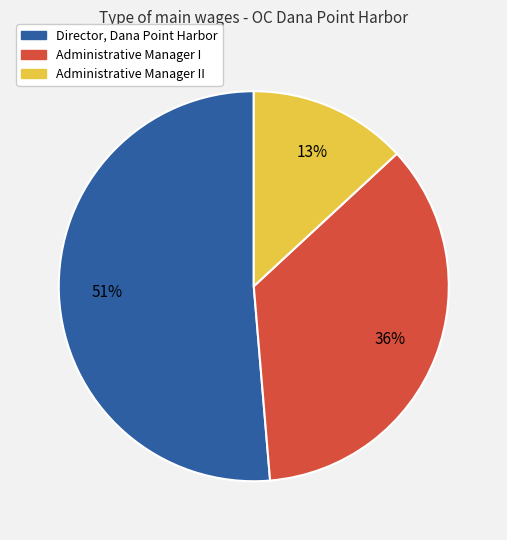

How many slices are in this pie chart?

3